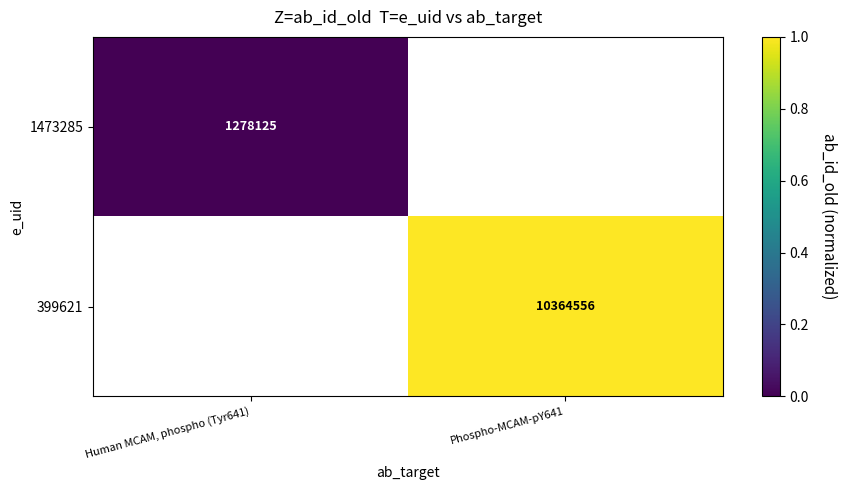

Count the number of categories in the chart.

2